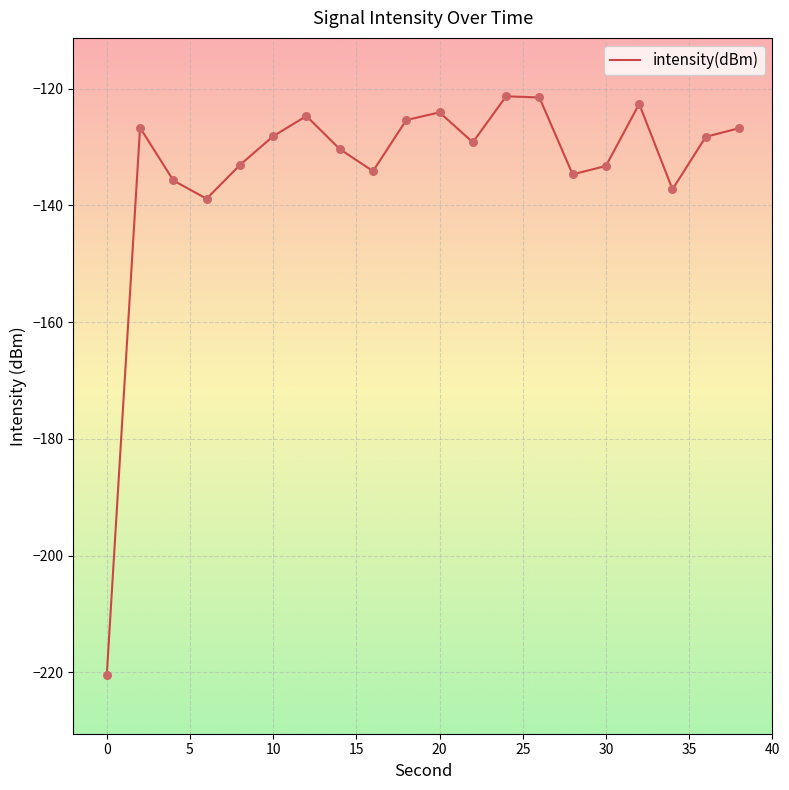

What is the smallest value displayed?

-220.5